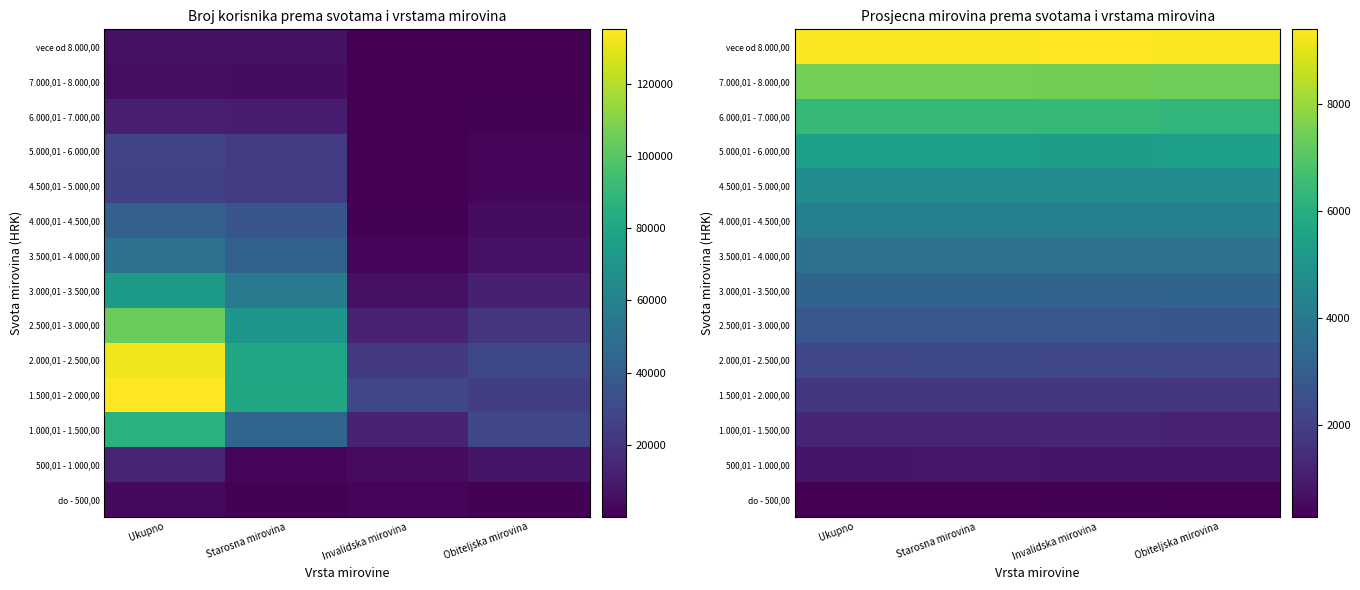

What is the total value across all series at Starosna mirovina?

53736.0